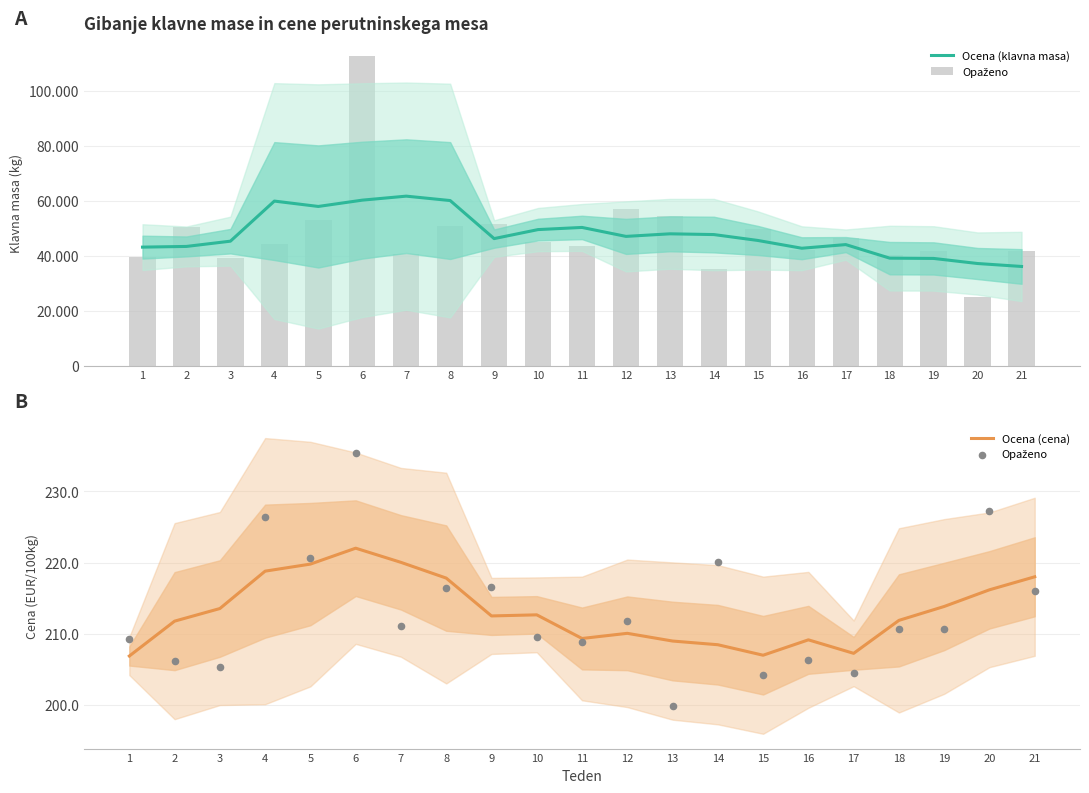

Which series has the largest total across all categories?

Ocena (klavna masa)